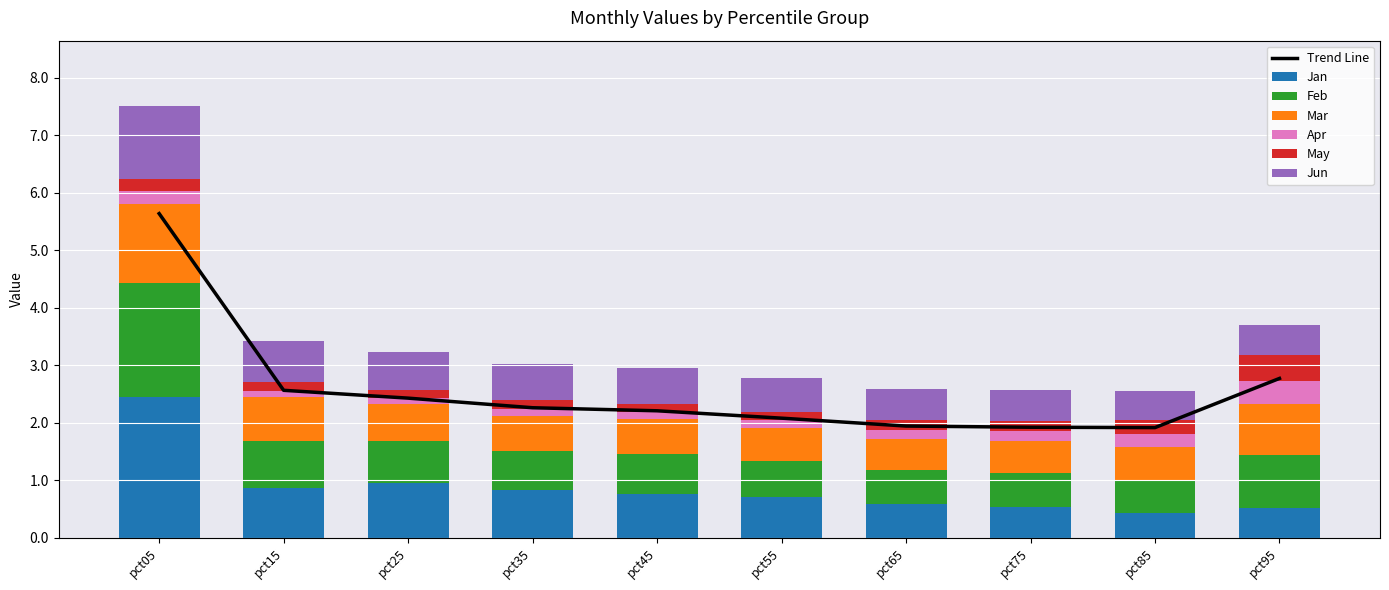

Which series has the widest spread of values?

Jan